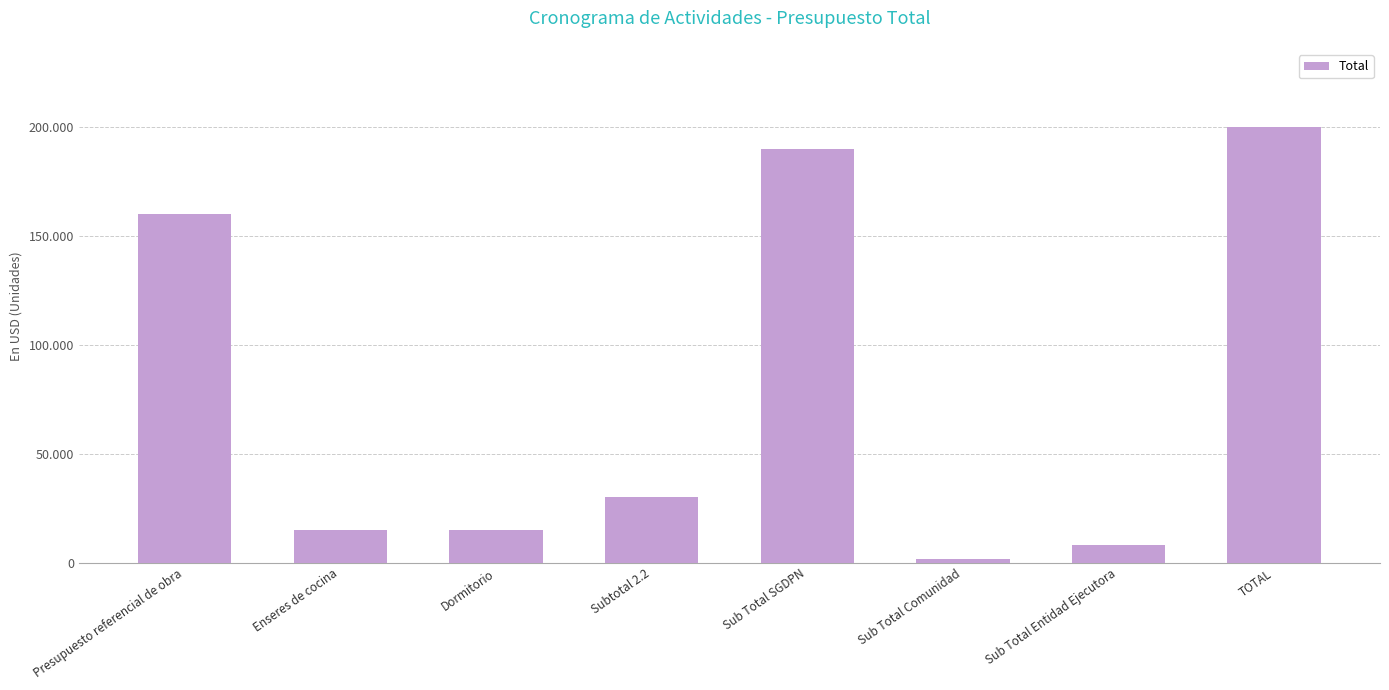

Reading left to right, transcribe all the data shown in this chart.

159989.0	15110.3	14785.6	29895.9	189884.9	1800.0	8000.0	199684.9